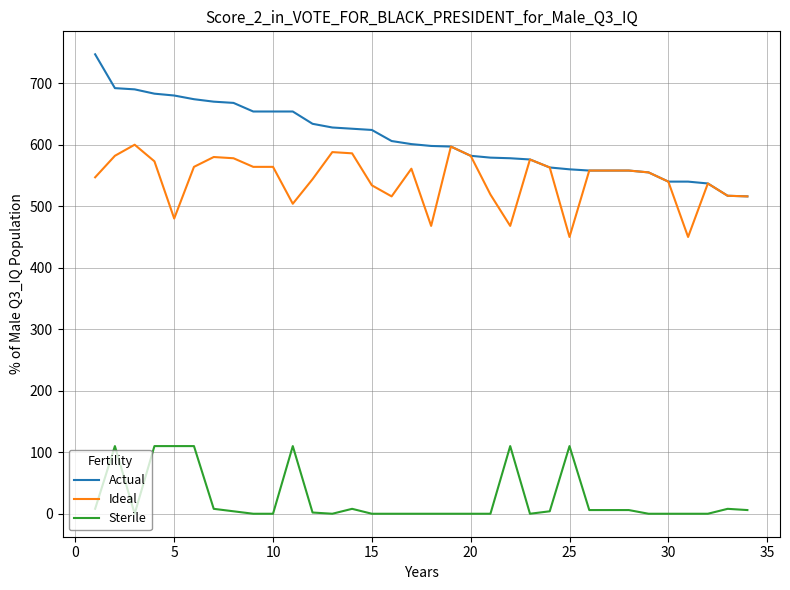

True or false: Actual and Sterile cross at least once.

False